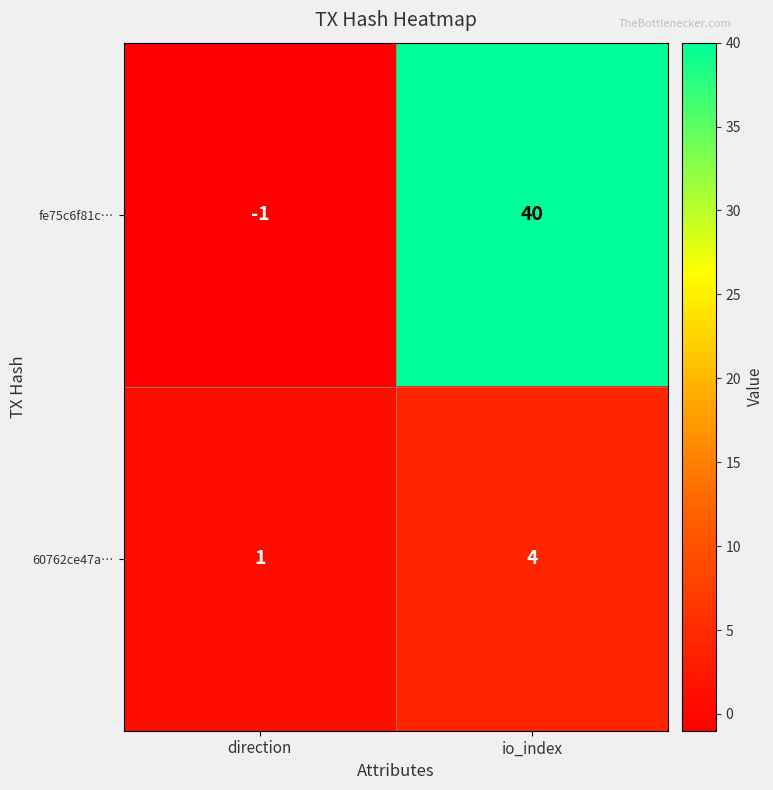

Rank the series by their maximum value, from lowest to highest.

60762ce47a…, fe75c6f81c…